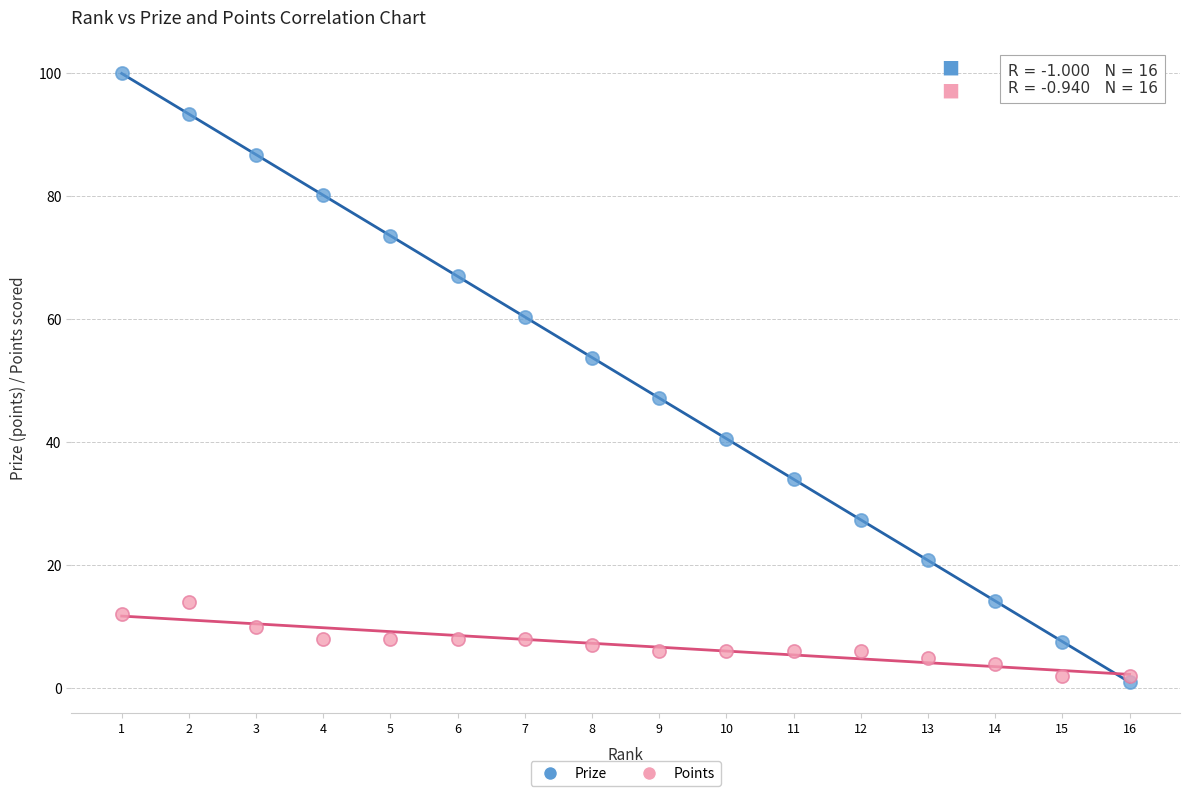

Which series has the widest spread of Y values?

Prize